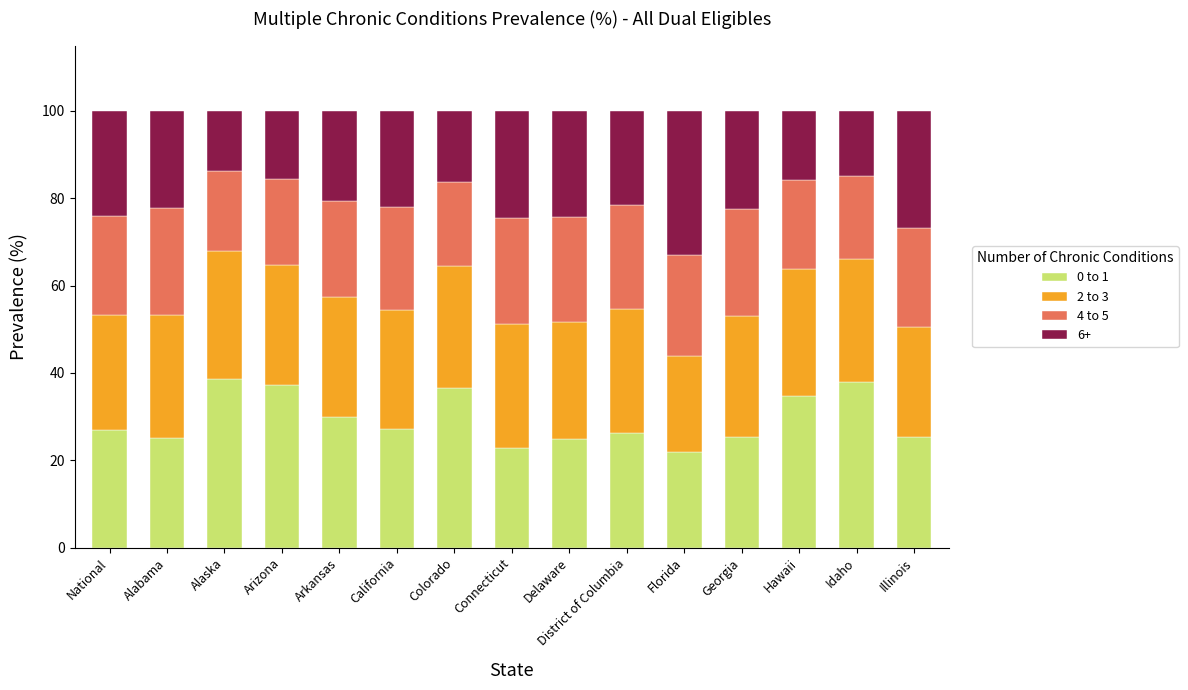

The 0 to 1 series shows 15.6 at Hawaii. True or false?

False